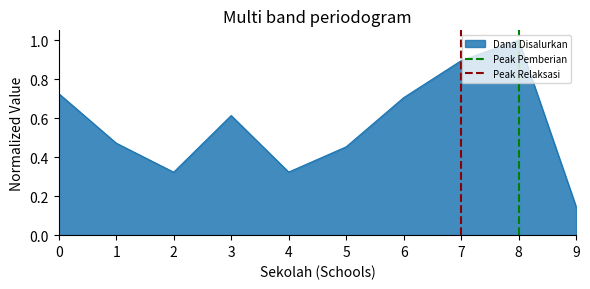

Where is Dana Disalurkan nearest to the value 0?

9